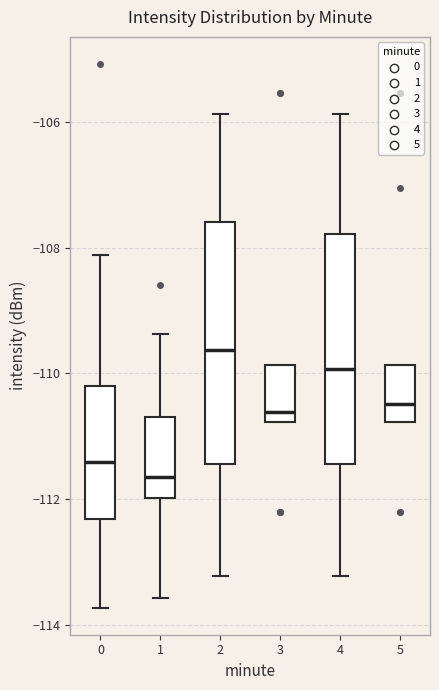

Which box's median line is the lowest?

1